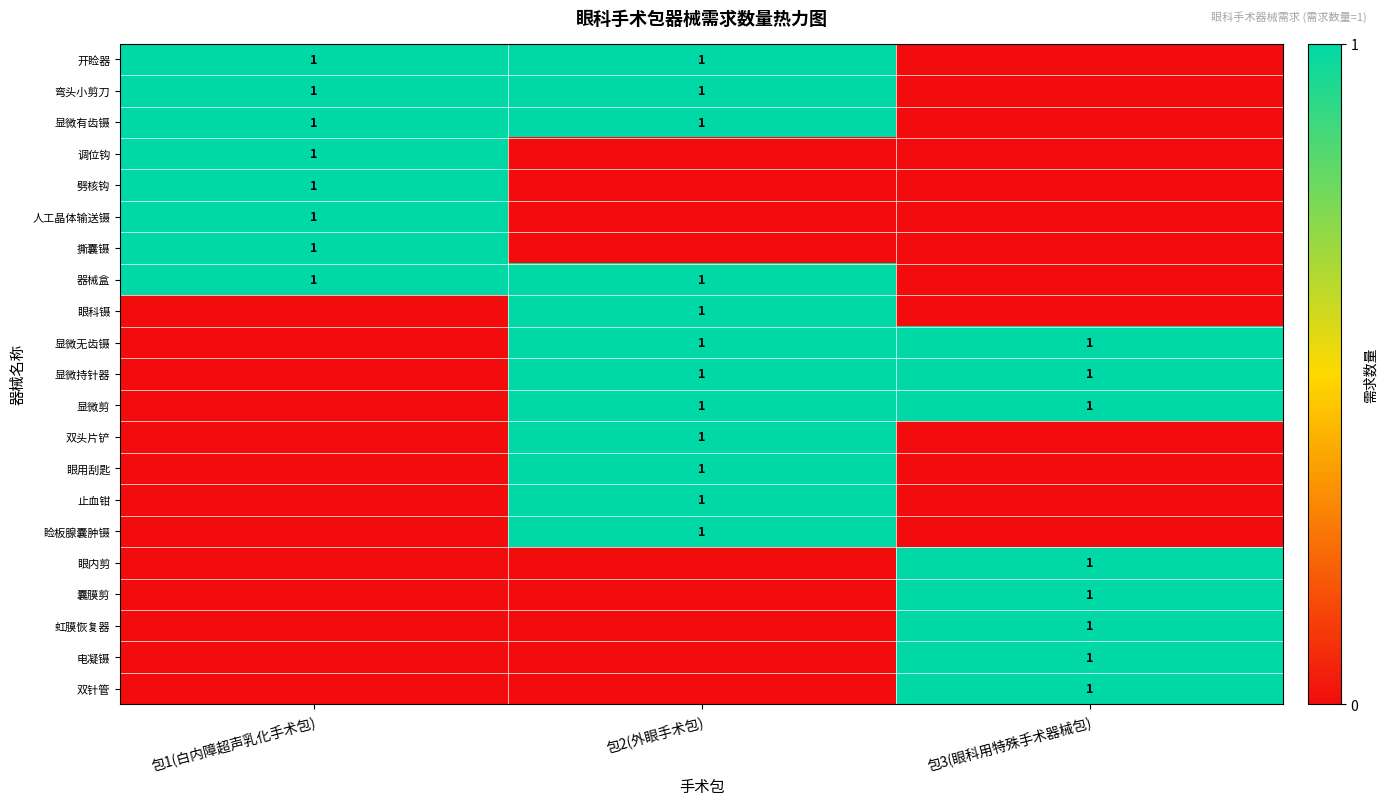

At which category is the sum across all series the highest?

包2(外眼手术包)